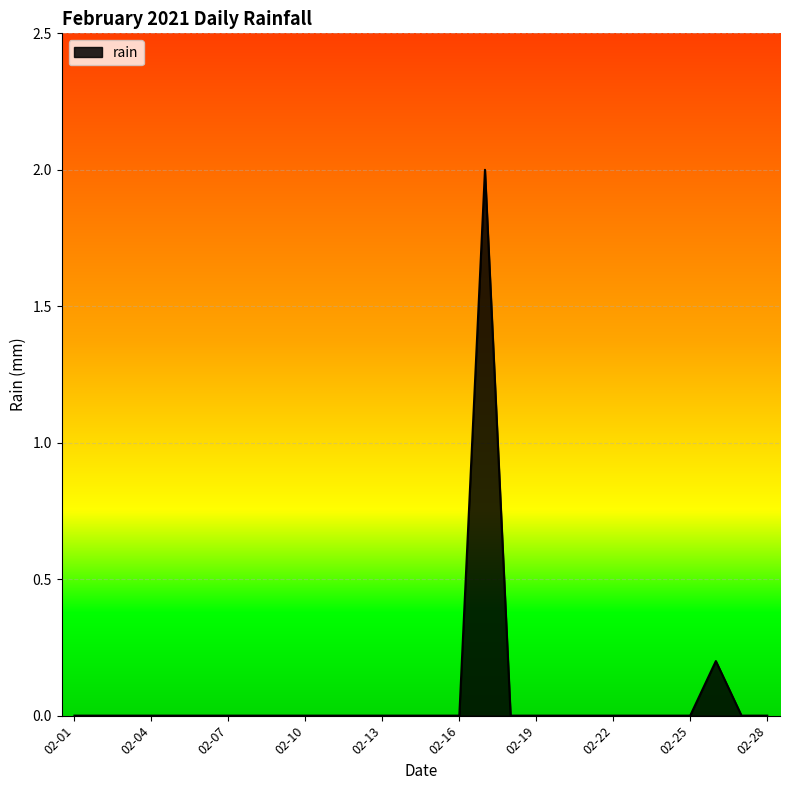

How many lines are shown in the chart?

1